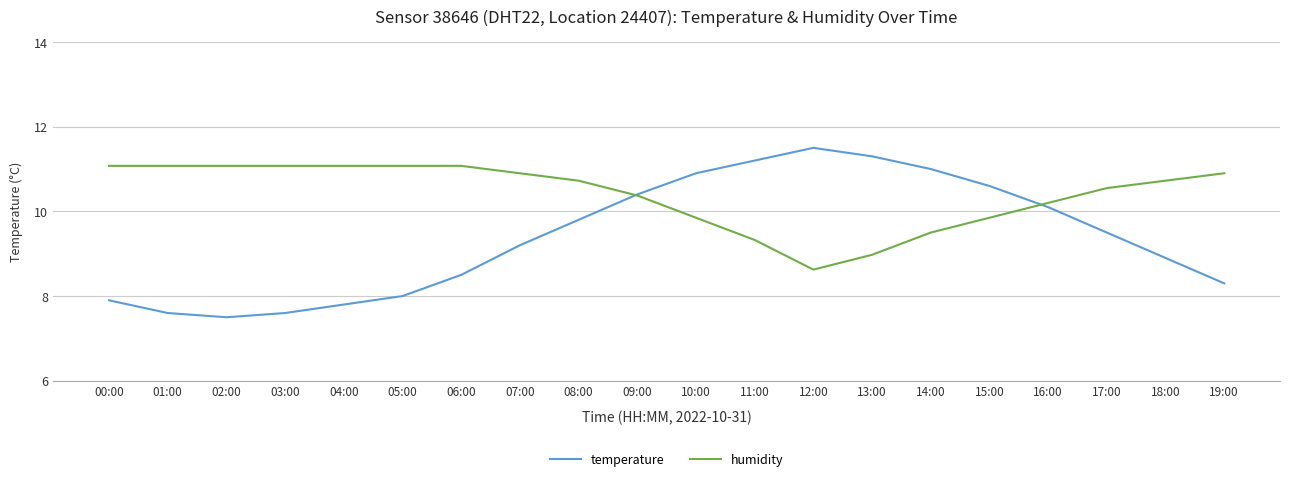

The value of humidity at 16:00 is 10.2. True or false?

True